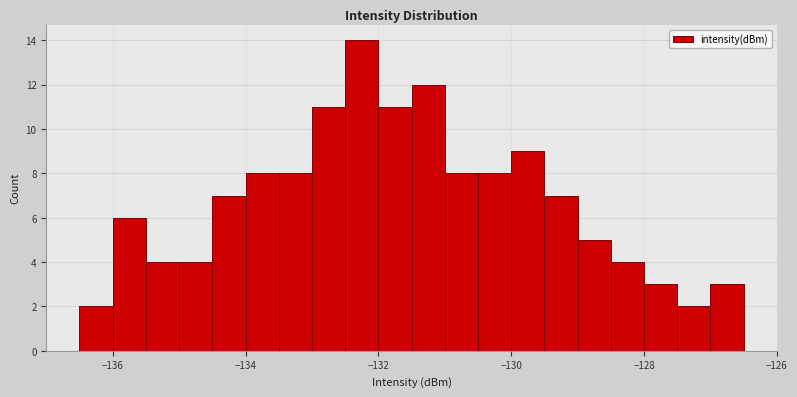

Read against the x-axis, roughly where is the centre of the tallest bar?

-132.2